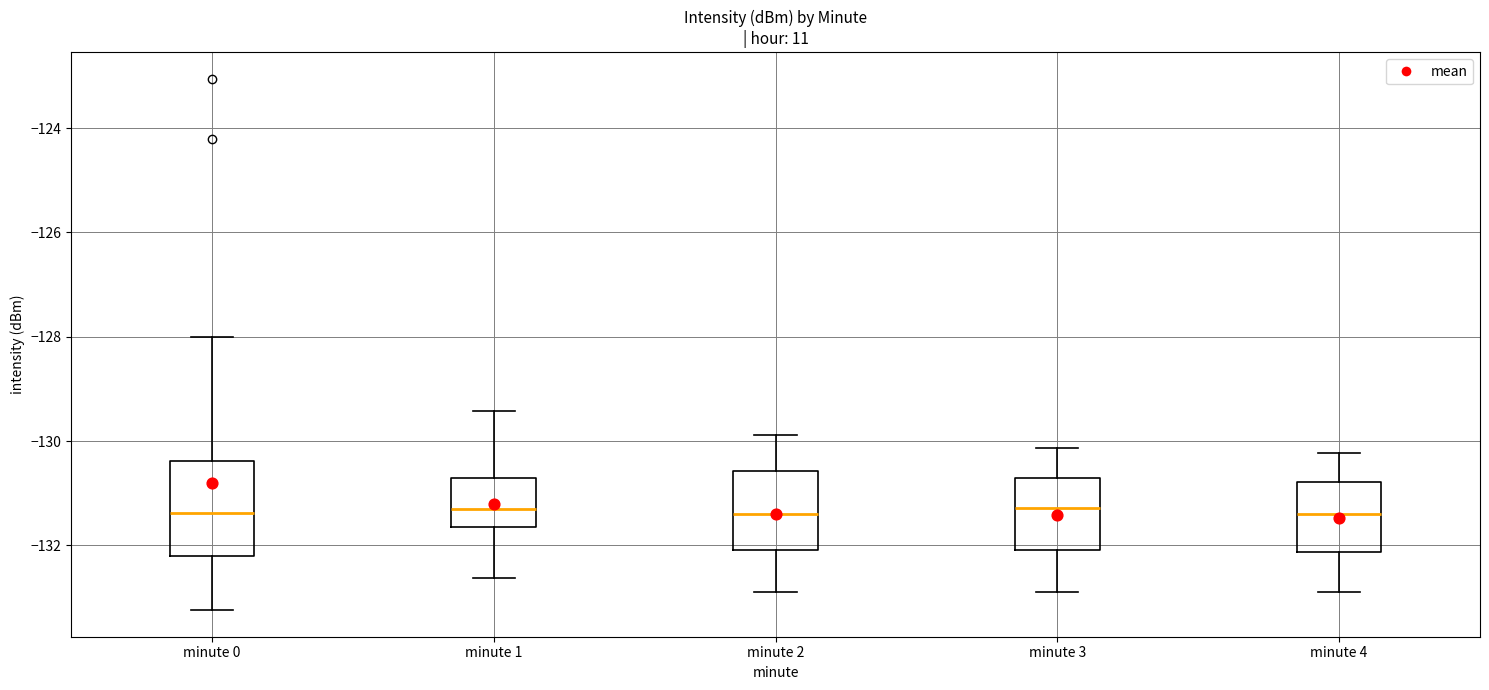

Reading left to right, transcribe this box plot: for each box, give where its median line is, the range the box spans, and where its two whiskers end, as read against the y-axis. The values are not printed on the chart, so give them approximately, as read against the axis.

minute 0: median -131.4, box -132.2 to -130.4, whiskers -133.2 to -128.0
minute 1: median -131.4, box -131.6 to -130.8, whiskers -132.6 to -129.4
minute 2: median -131.4, box -132.0 to -130.6, whiskers -133.0 to -129.8
minute 3: median -131.2, box -132.0 to -130.8, whiskers -132.8 to -130.2
minute 4: median -131.4, box -132.2 to -130.8, whiskers -133.0 to -130.2